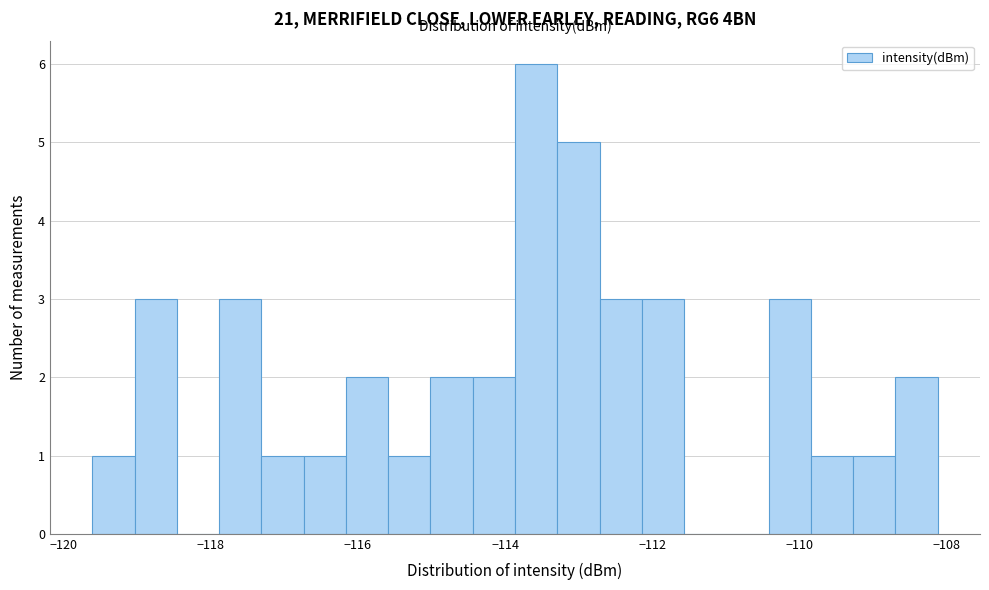

Read against the x-axis, roughly where is the centre of the tallest bar?

-113.6